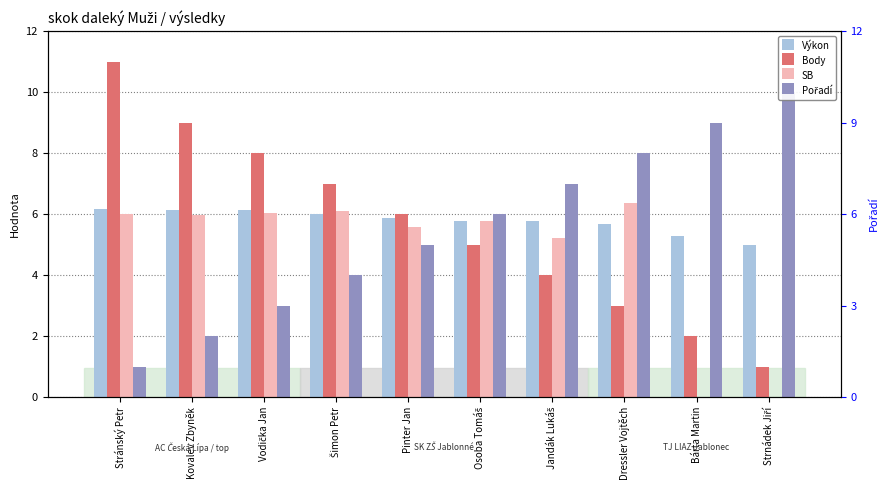

Read the Pořadí value at Strnádek Jiří.

10.0